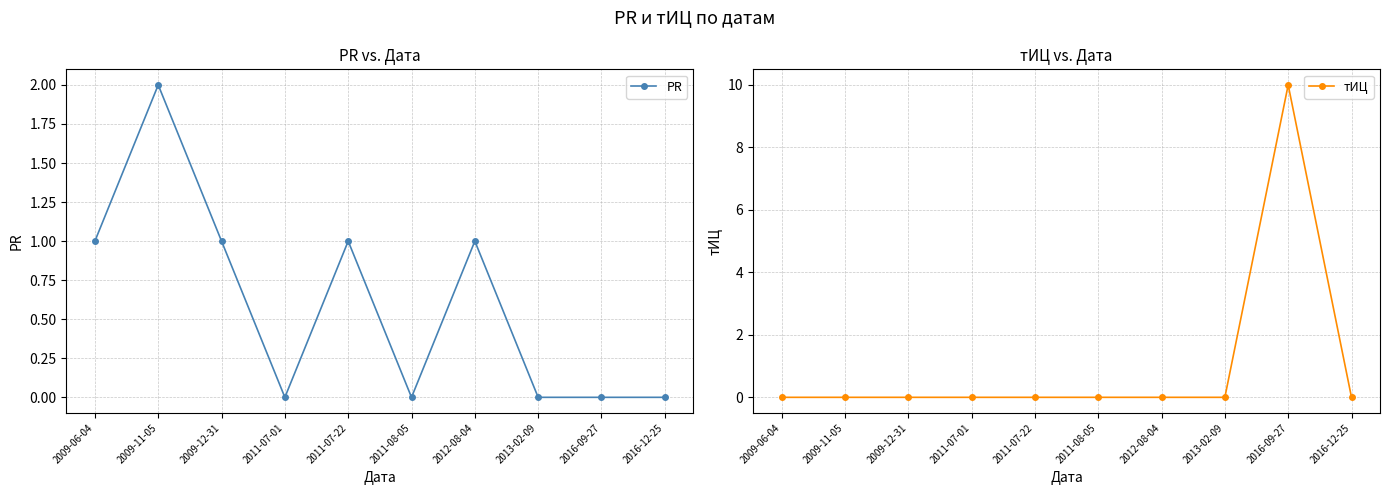

How many lines are shown in the chart?

2